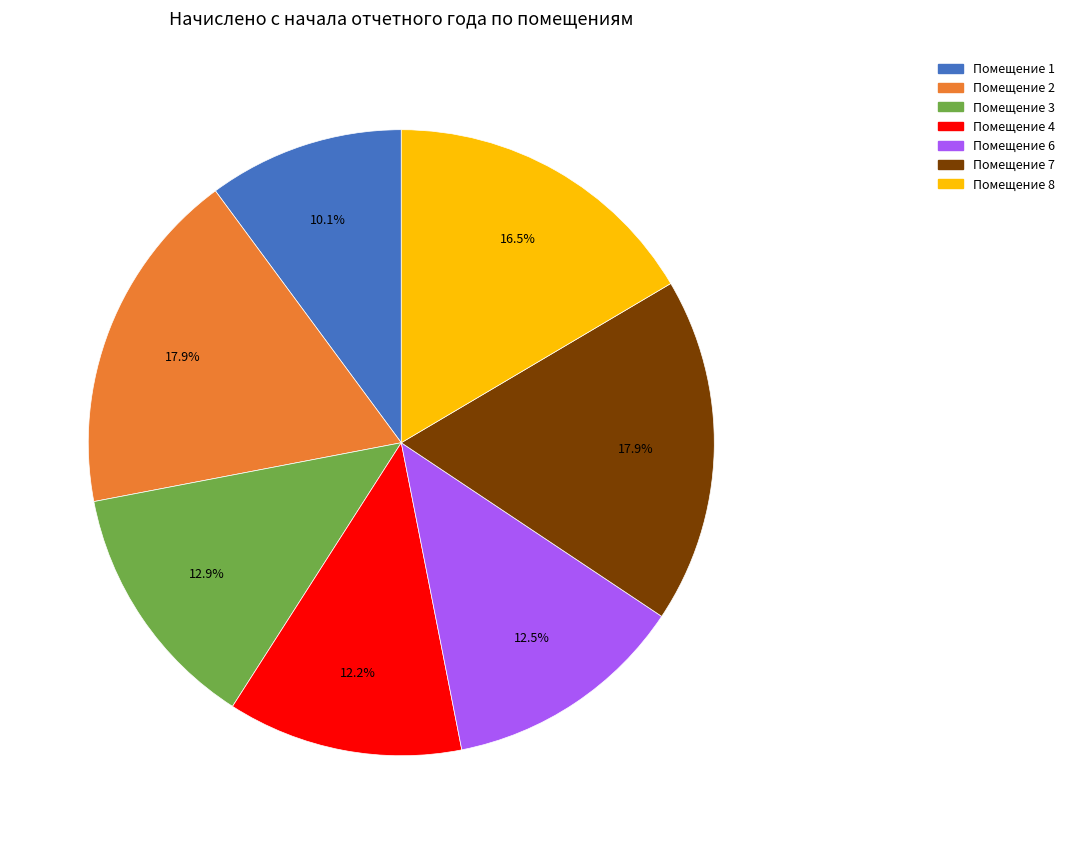

Does any single category account for the majority?

No